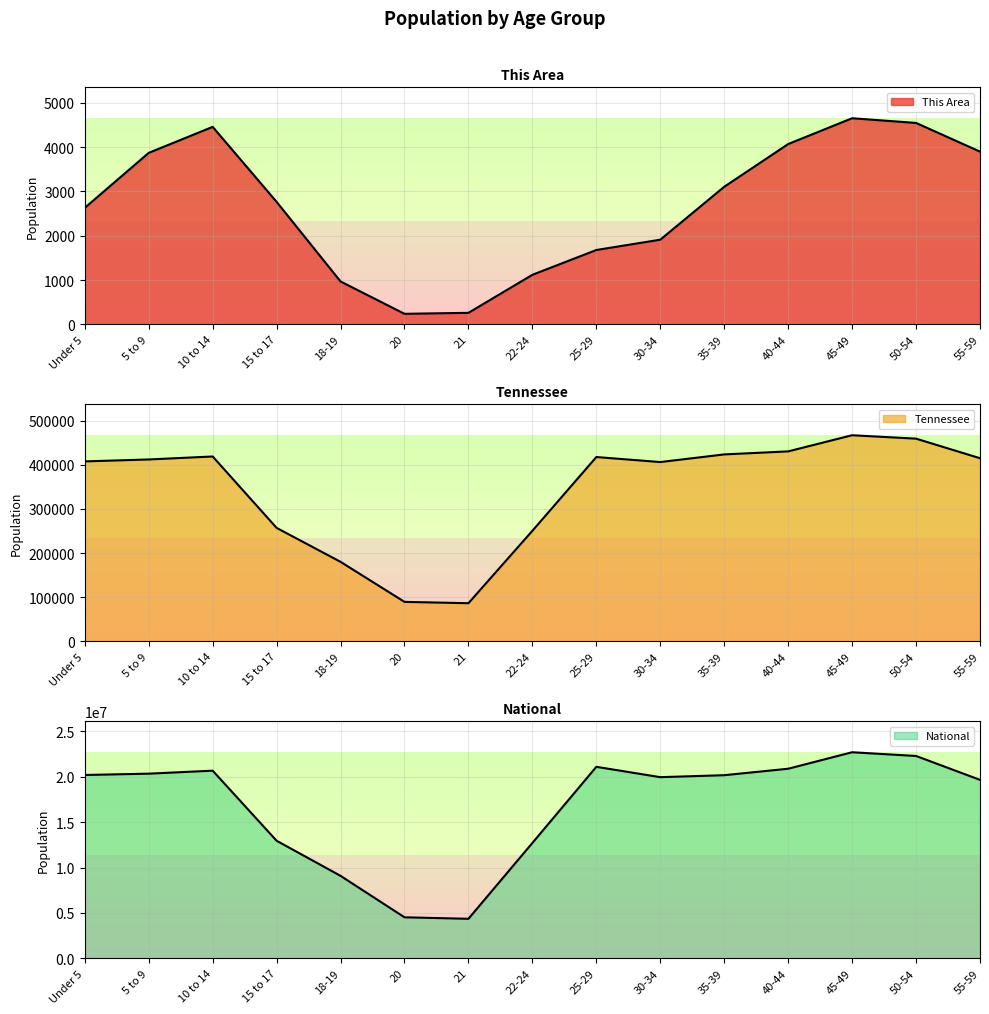

What position from the right is 10 to 14?

13